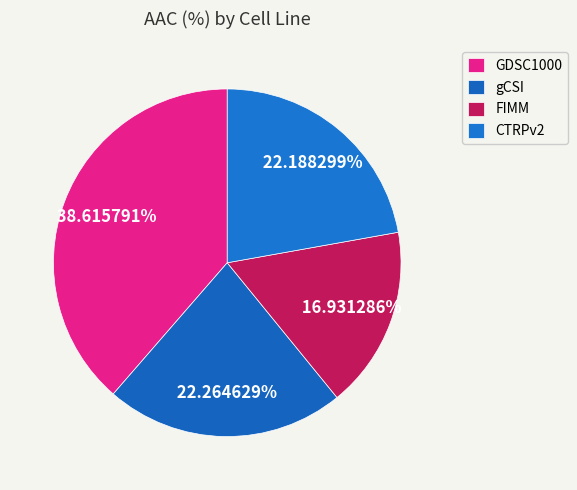

Count the number of slices in the pie.

4